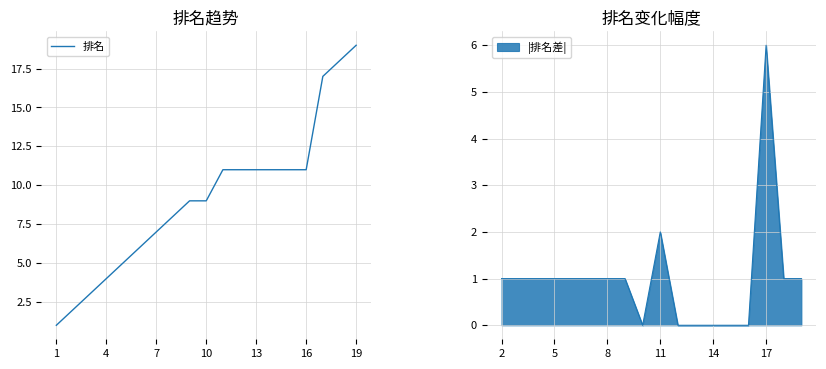

What is the ratio of the value at 14 to the value at 1?

11.0